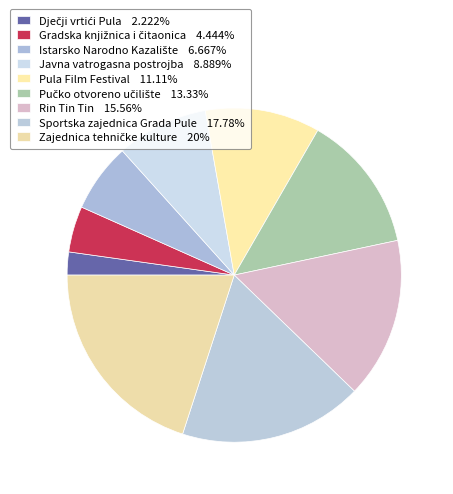

Combined, what portion of the pie is Pula Film Festival and Rin Tin Tin?

26.7%